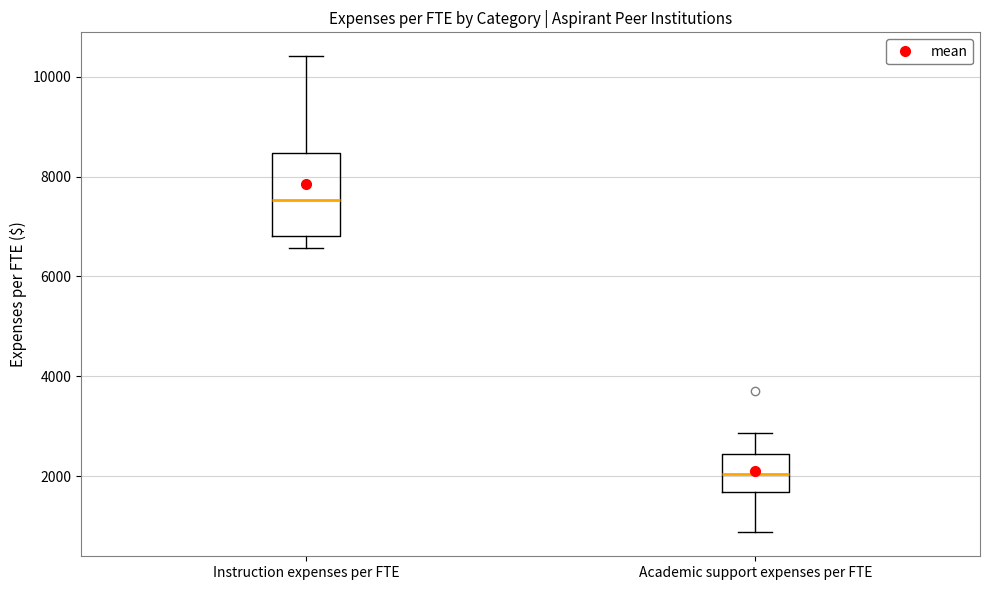

Which box is the tallest, from its lower edge to its upper edge?

Instruction expenses per FTE